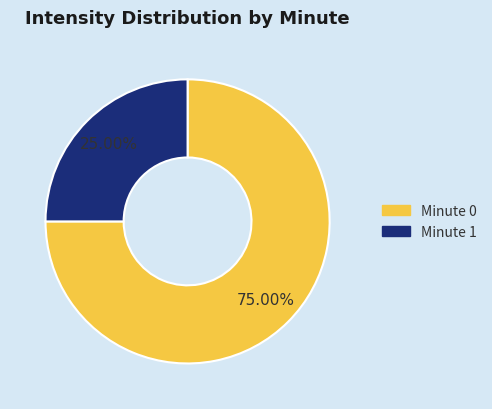

How many segments does this pie chart have?

2